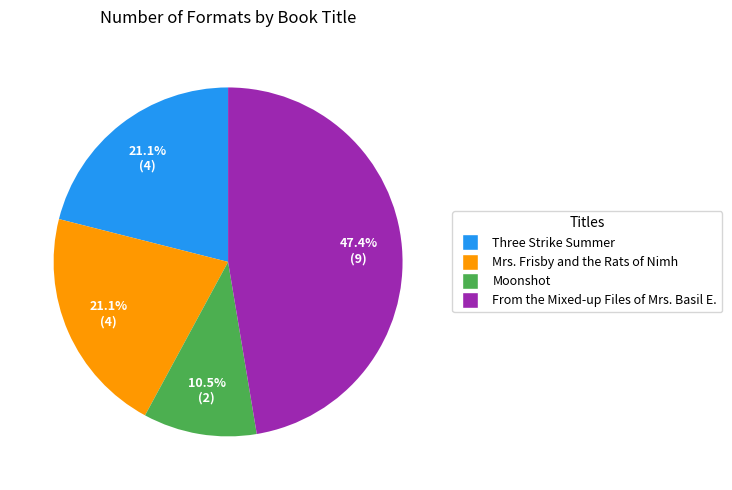

To the nearest percent, what portion does Three Strike Summer represent?

21%